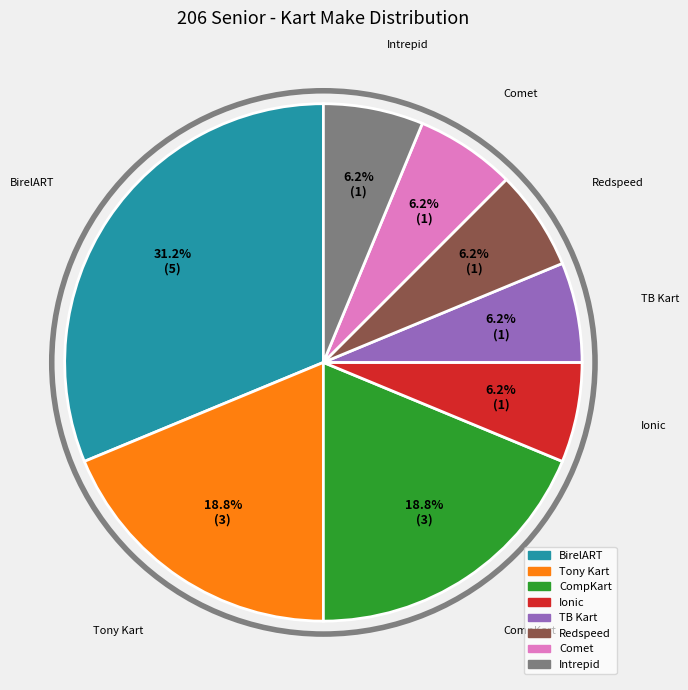

Which has a higher value, Intrepid or BirelART?

BirelART